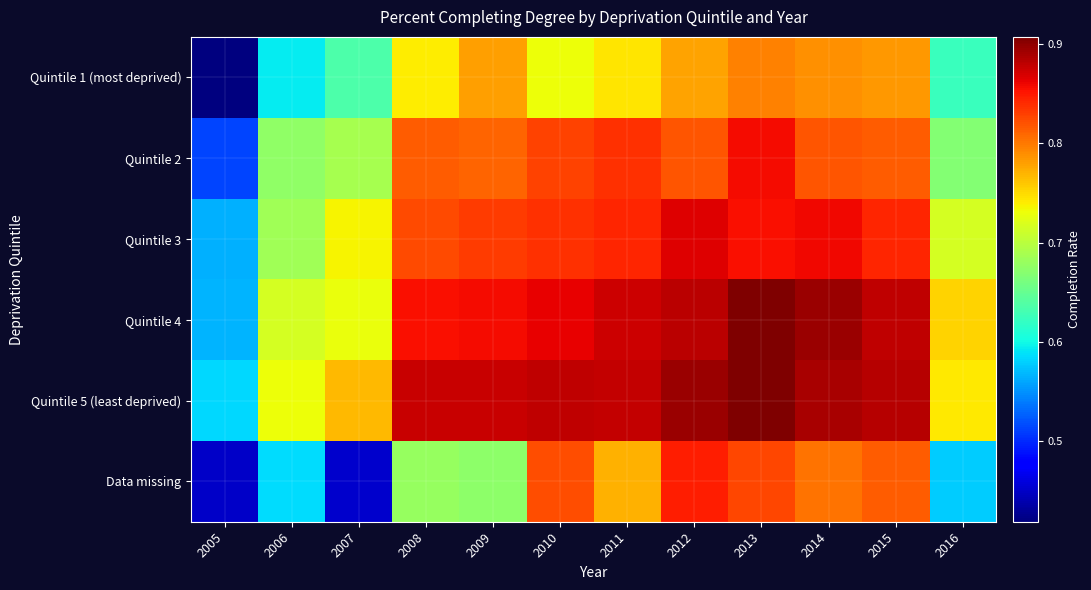

What is the total value across all series at 2005?

3.1